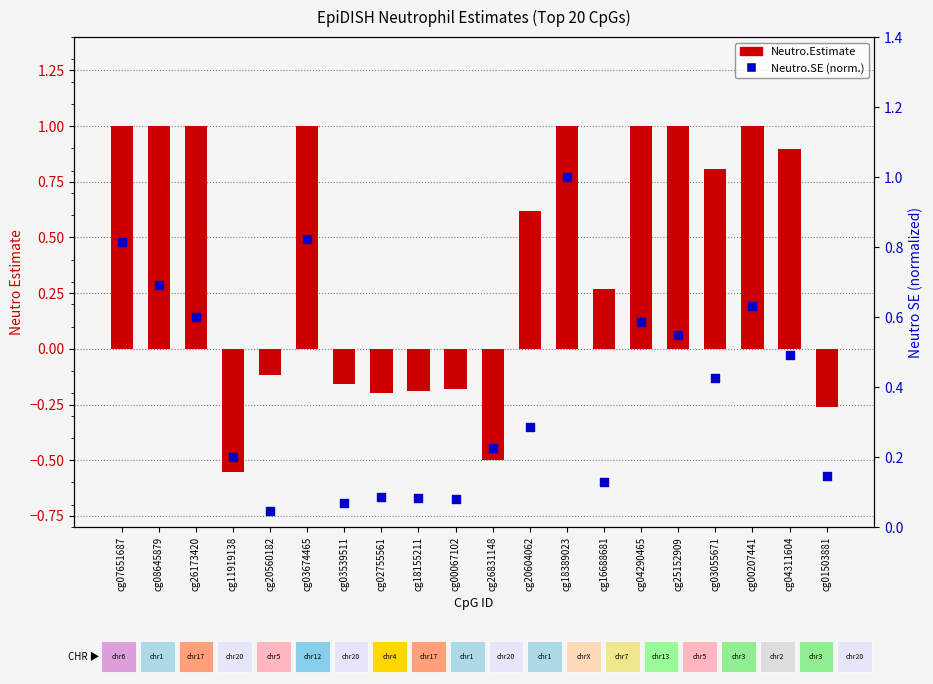

At how many categories does at least one series exceed 0?

20